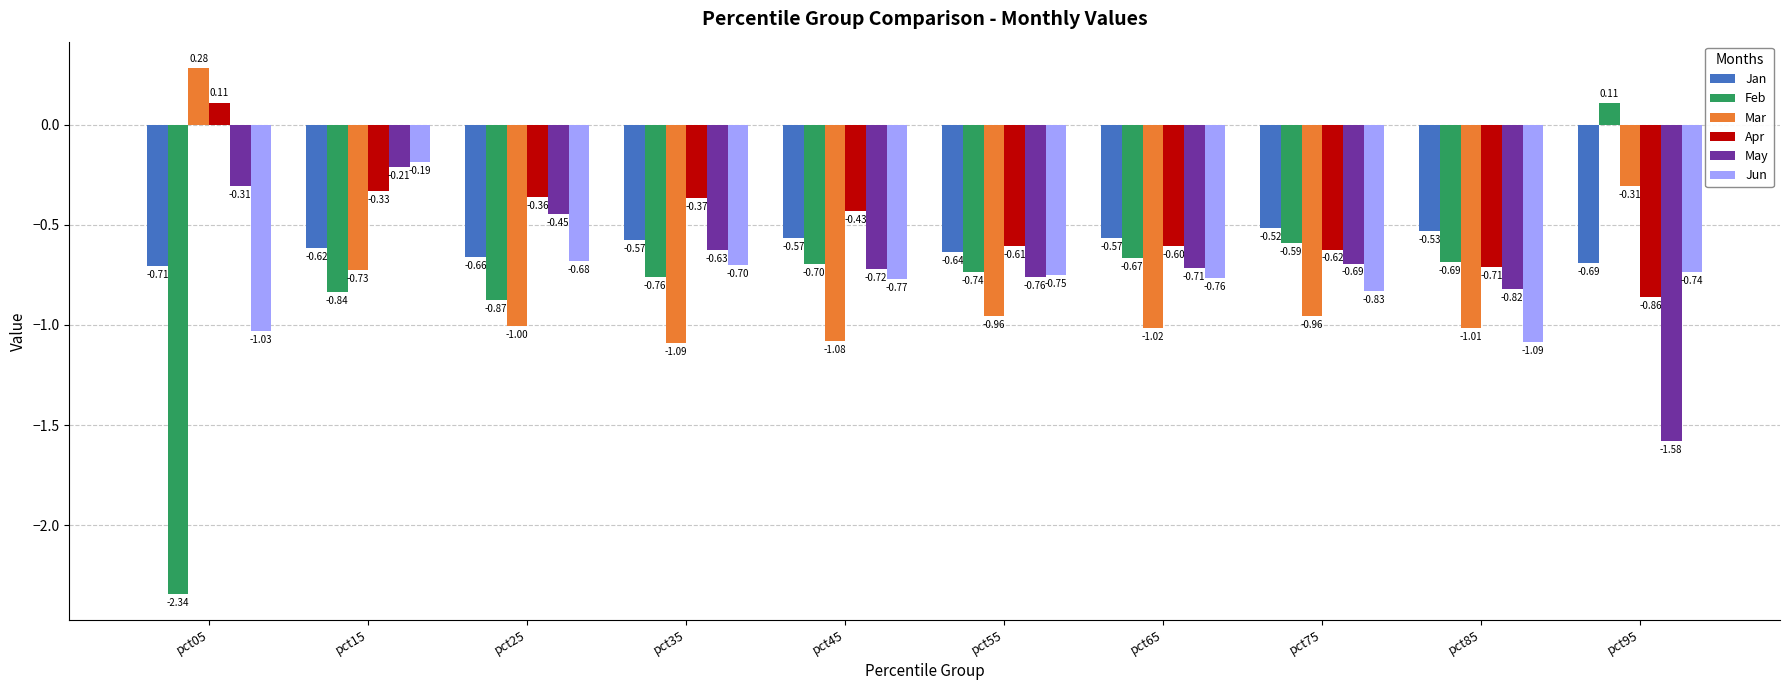

At which category is the sum across all series the highest?

pct15